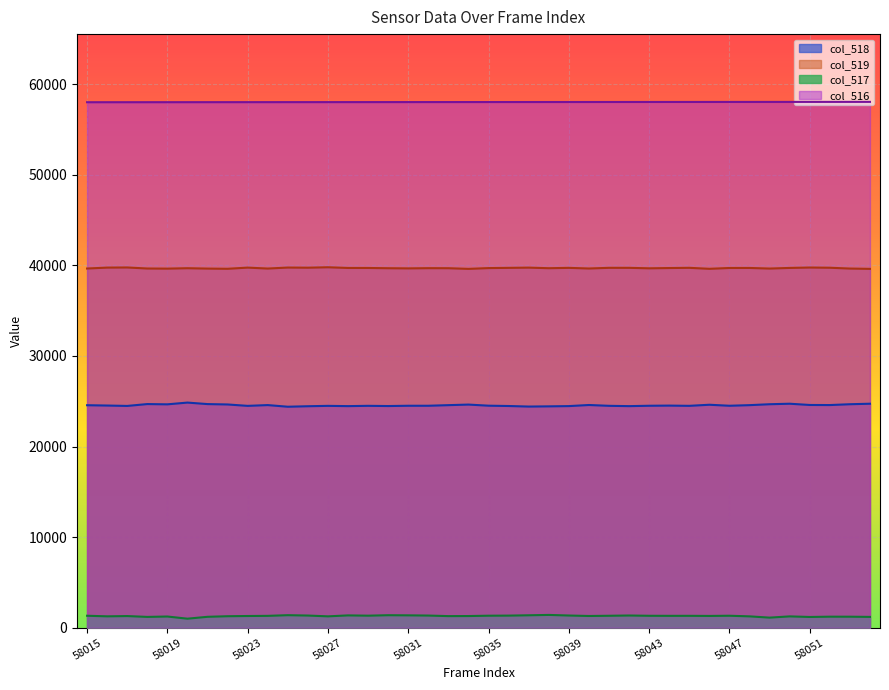

Is the value of col_519 at 58034 greater than the value of col_517 at 58018?

Yes